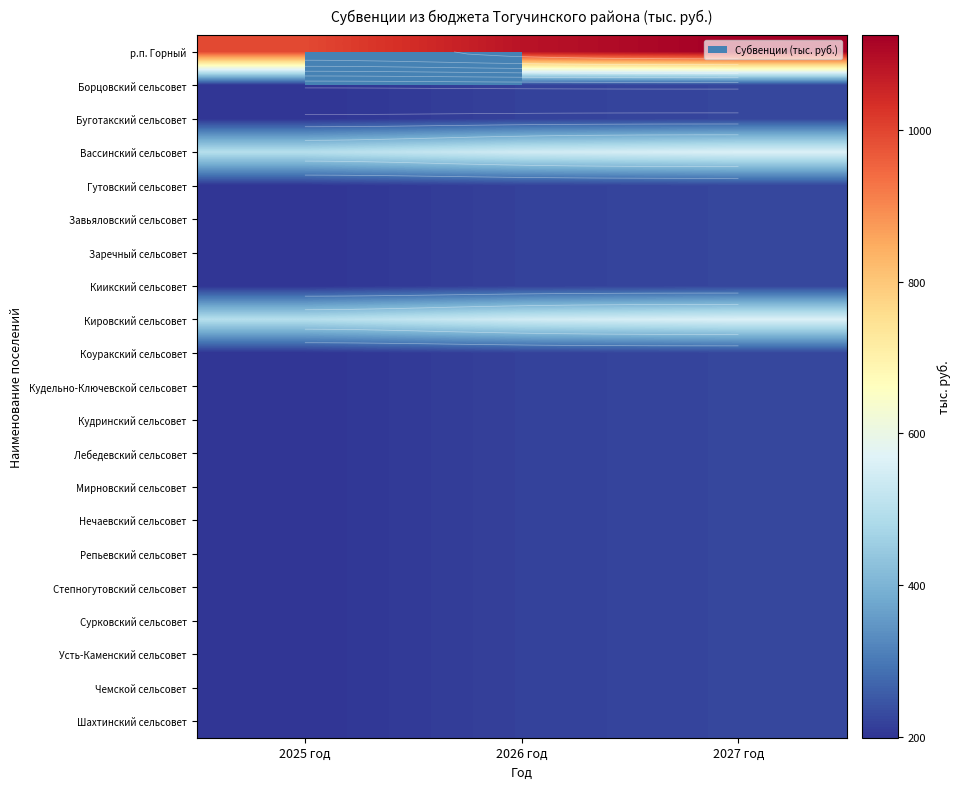

List the series in order of their peak value, lowest first.

Борцовский сельсовет, Буготакский сельсовет, Гутовский сельсовет, Завьяловский сельсовет, Заречный сельсовет, Киикский сельсовет, Коуракский сельсовет, Кудельно-Ключевской сельсовет, Кудринский сельсовет, Лебедевский сельсовет, Мирновский сельсовет, Нечаевский сельсовет, Репьевский сельсовет, Степногутовский сельсовет, Сурковский сельсовет, Усть-Каменский сельсовет, Чемской сельсовет, Шахтинский сельсовет, Вассинский сельсовет, Кировский сельсовет, р.п. Горный